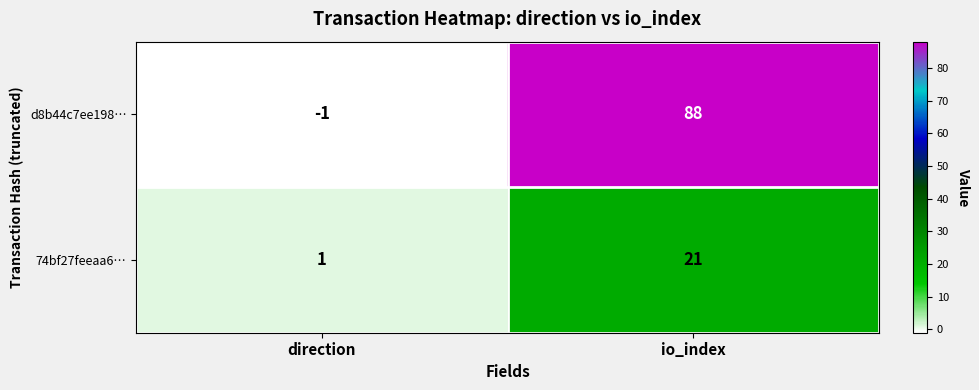

Which series changed the most between direction and io_index?

d8b44c7ee198…